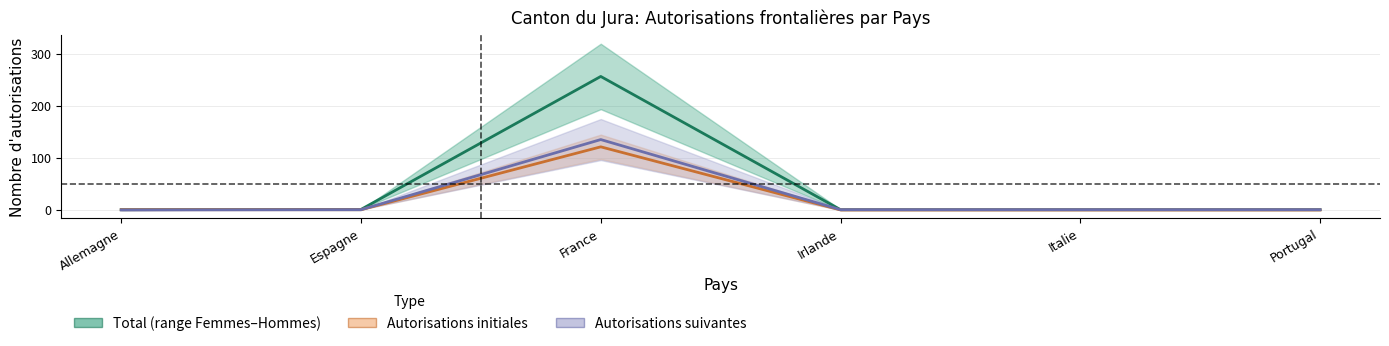

What position from the right is France?

4